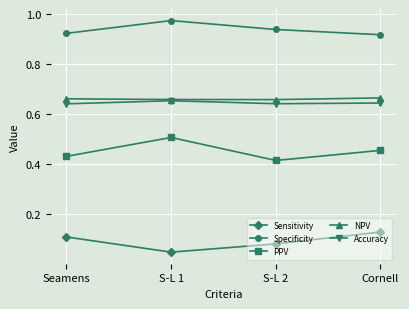

What position from the left is S-L 2?

3